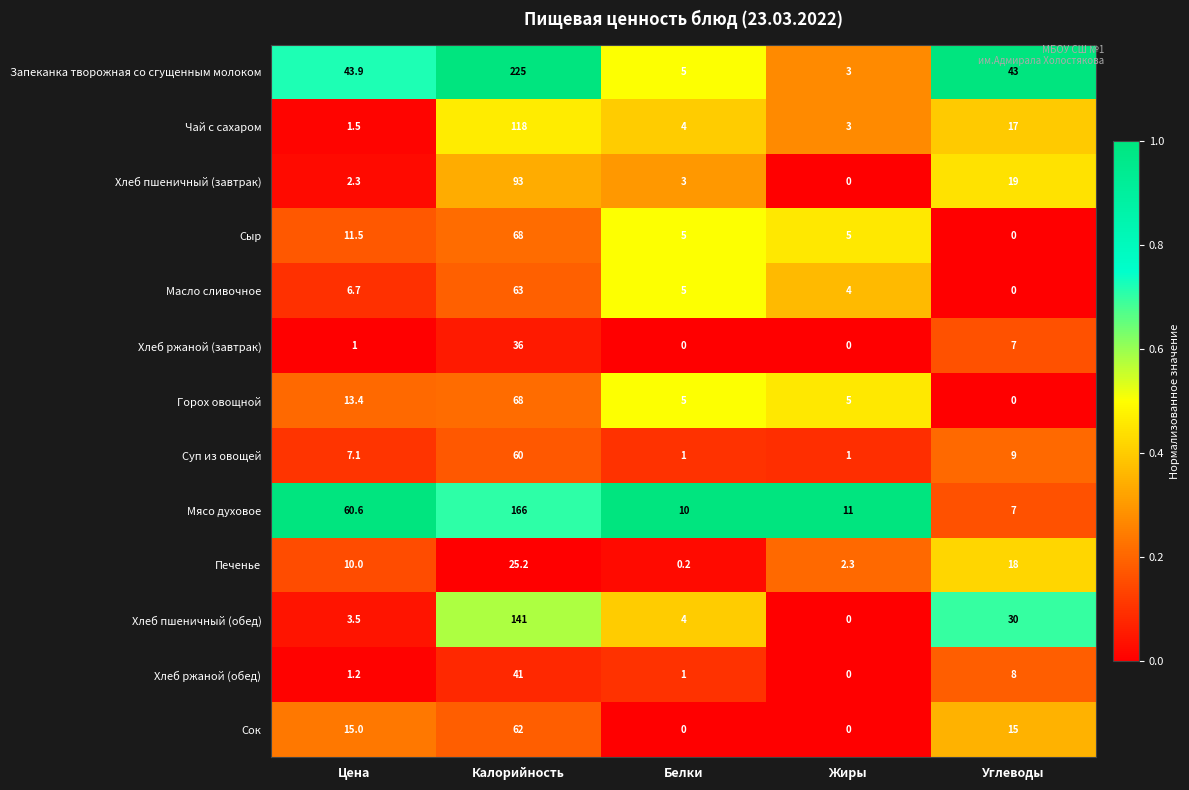

Rank the series at Цена from lowest to highest value.

Хлеб ржаной (завтрак), Хлеб ржаной (обед), Чай с сахаром, Хлеб пшеничный (завтрак), Хлеб пшеничный (обед), Масло сливочное, Суп из овощей, Печенье, Сыр, Горох овощной, Сок, Запеканка творожная со сгущенным молоком, Мясо духовое